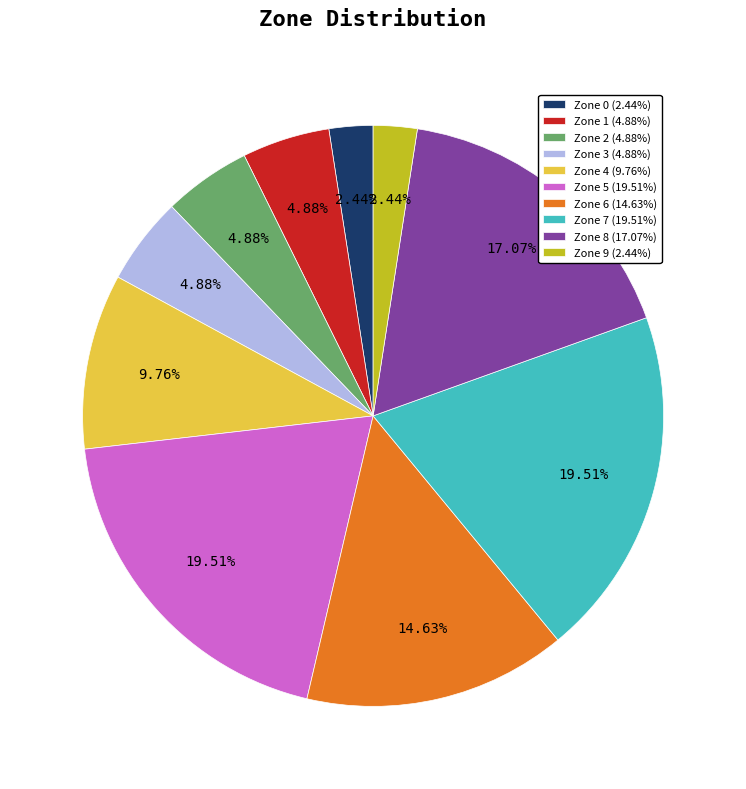

Is Zone 0 (2.44%) the majority of the pie?

No